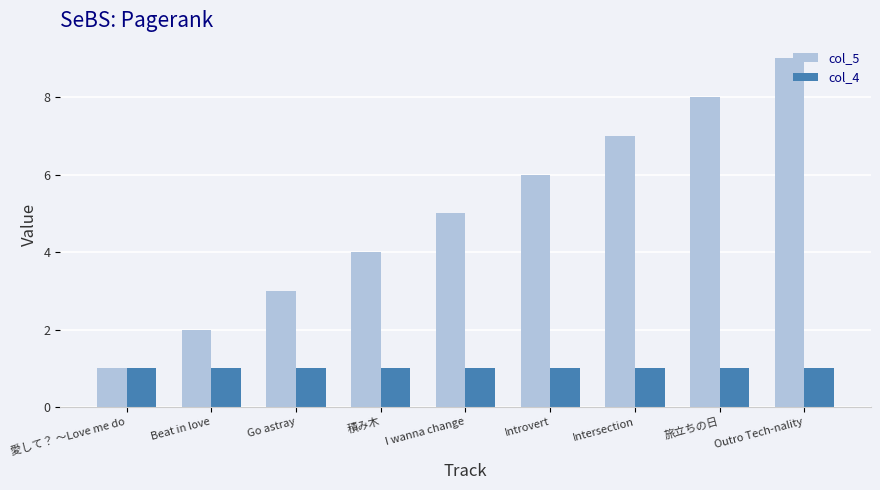

Reading right to left, transcribe all the data shown in this chart.

col_5: Outro Tech-nality=9	旅立ちの日=8	Intersection=7	Introvert=6	I wanna change=5	積み木=4	Go astray=3	Beat in love=2	愛して？ ～Love me do=1
col_4: Outro Tech-nality=1	旅立ちの日=1	Intersection=1	Introvert=1	I wanna change=1	積み木=1	Go astray=1	Beat in love=1	愛して？ ～Love me do=1